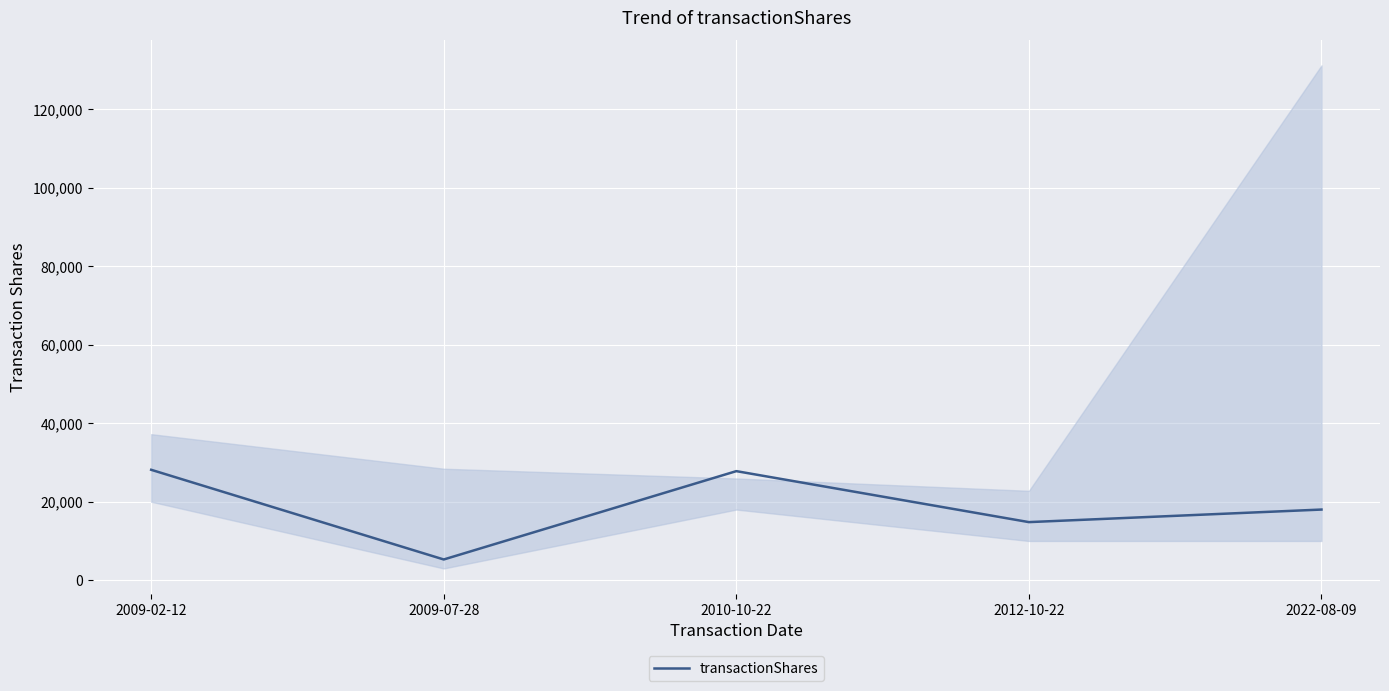

What is the label of the 5th point from the right?

2009-02-12